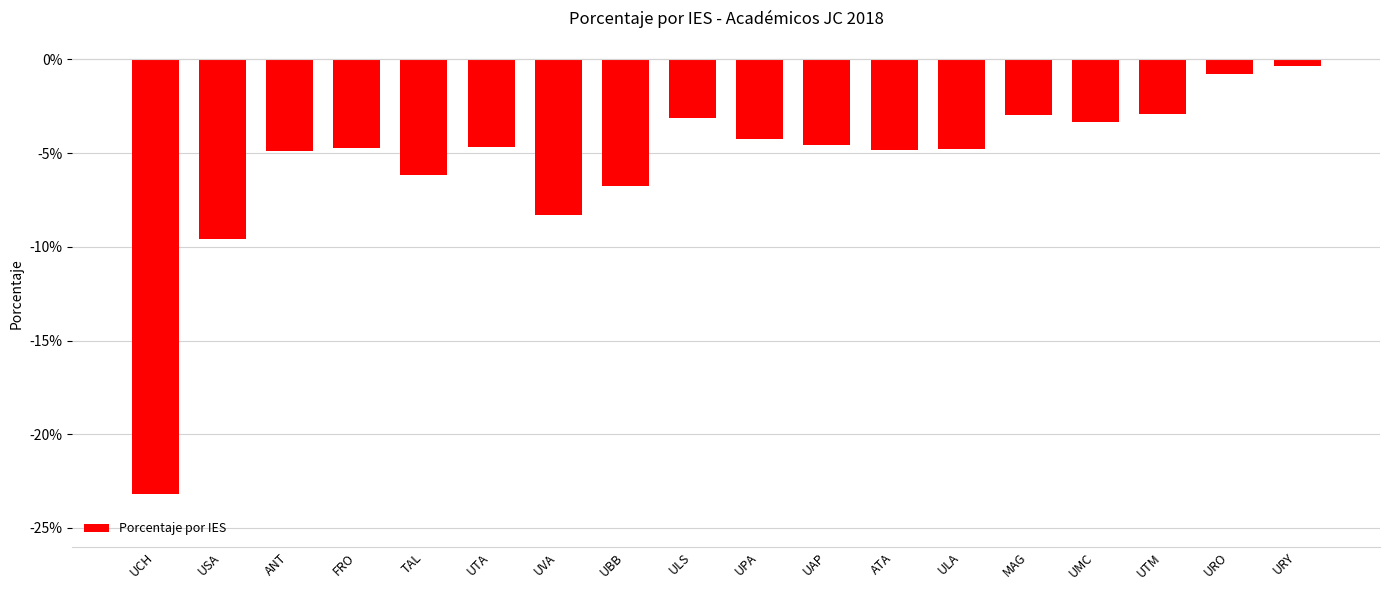

Reading right to left, list all the values displayed in this chart.

-0.0	-0.0	-0.0	-0.0	-0.0	-0.0	-0.0	-0.0	-0.0	-0.0	-0.1	-0.1	-0.0	-0.1	-0.0	-0.0	-0.1	-0.2